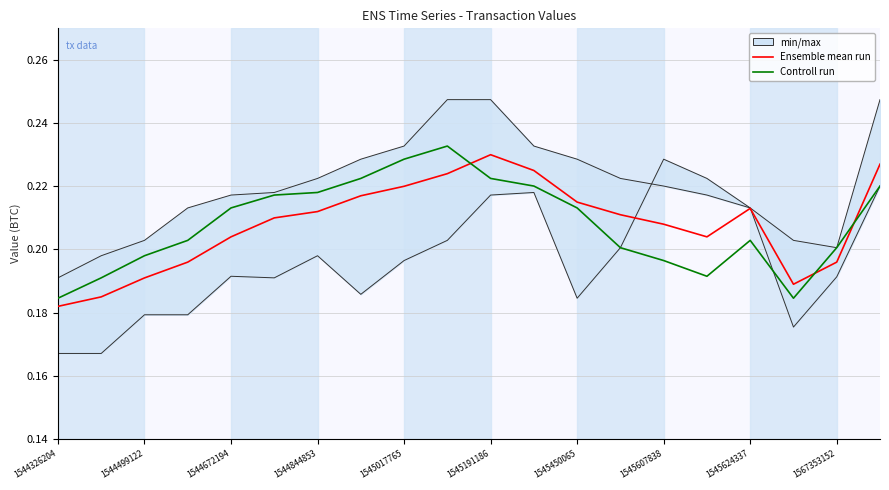

What position from the left is 15?

16